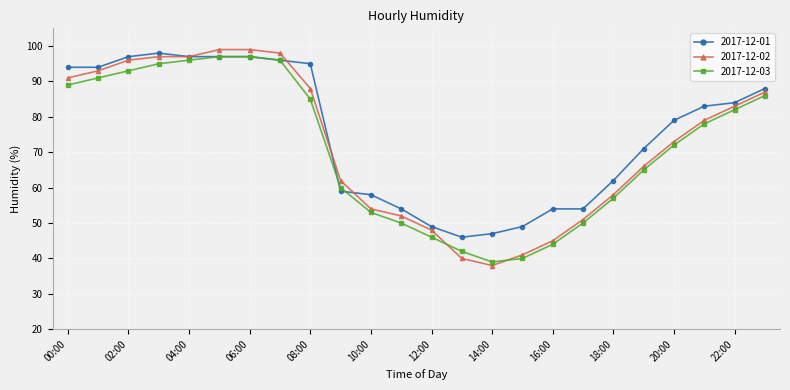

True or false: 2017-12-01 has more than 0 interior local peaks.

True